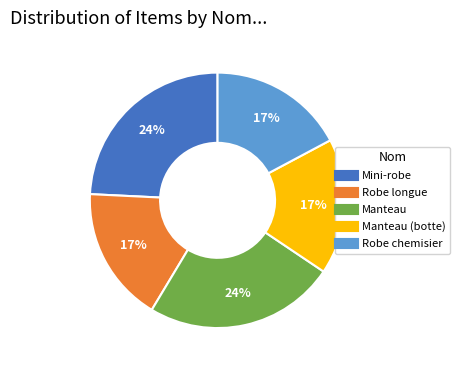

To the nearest percent, what is the difference between the largest and smallest slice percentages?

7%